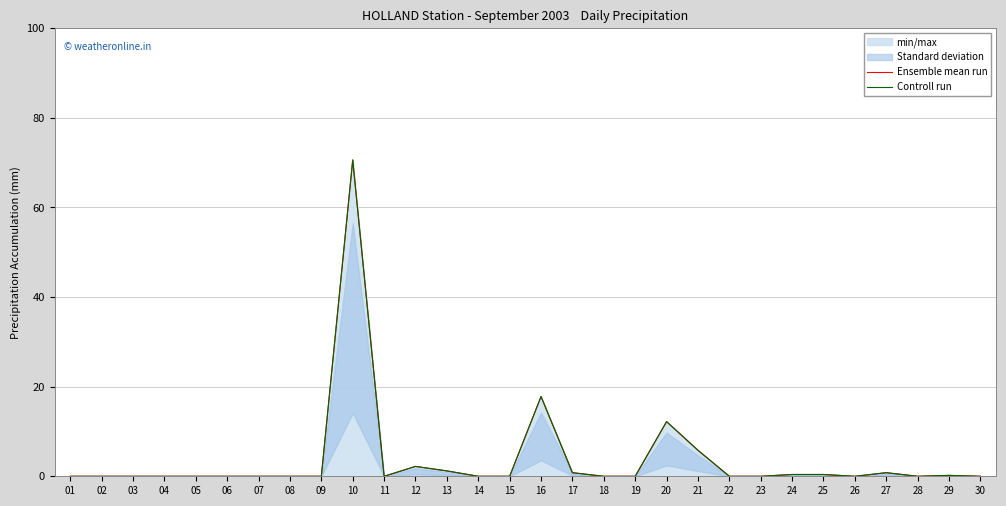

Which has a higher value, 13 or 14?

13